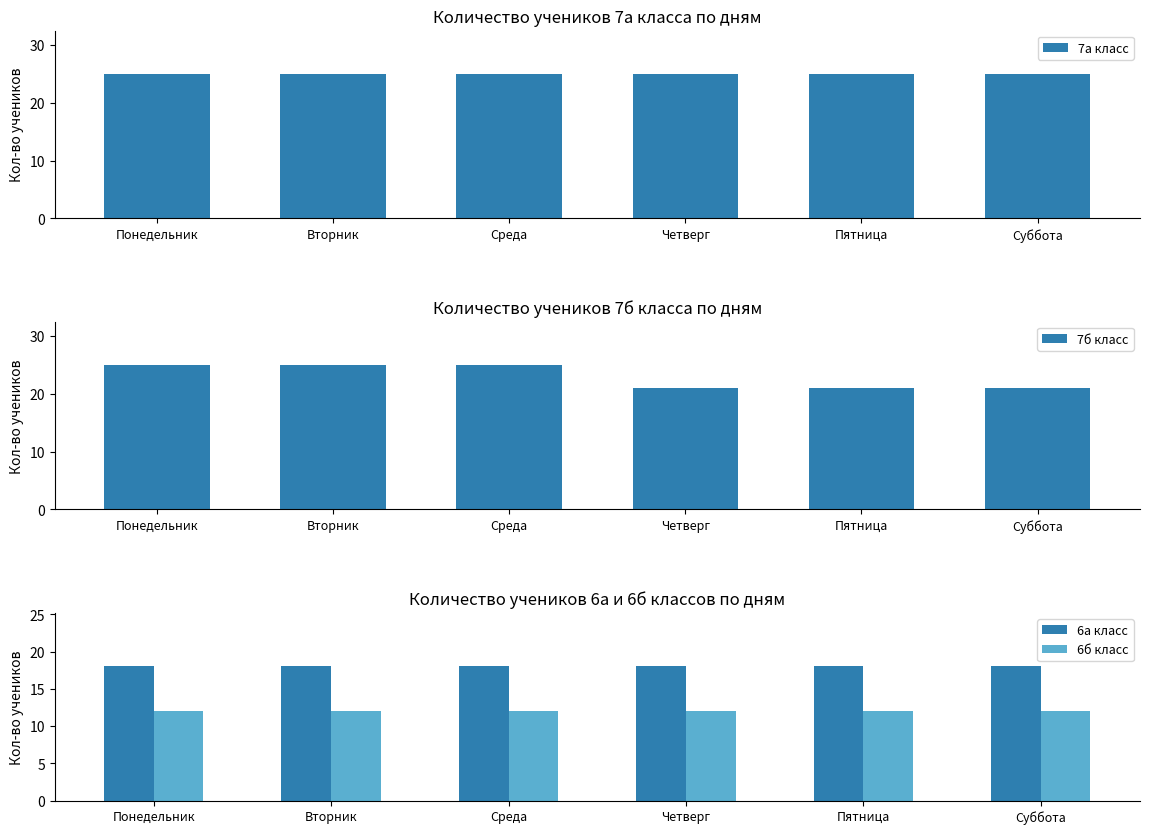

What is the value of the 6а класс bar at the 5th from the left?

18